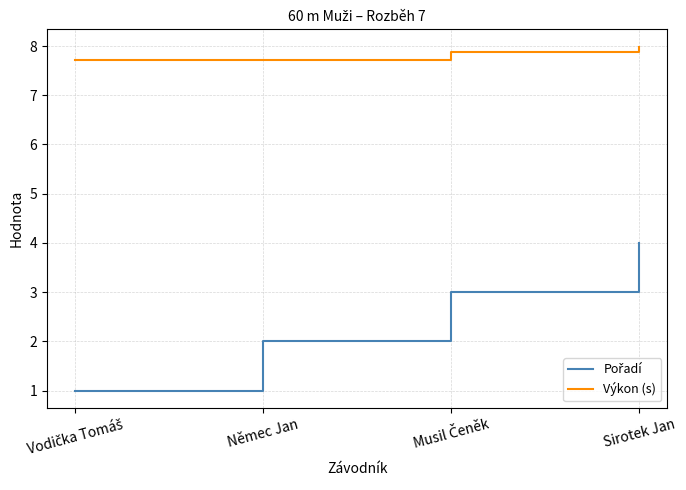

What is the maximum value shown in the chart?

8.0